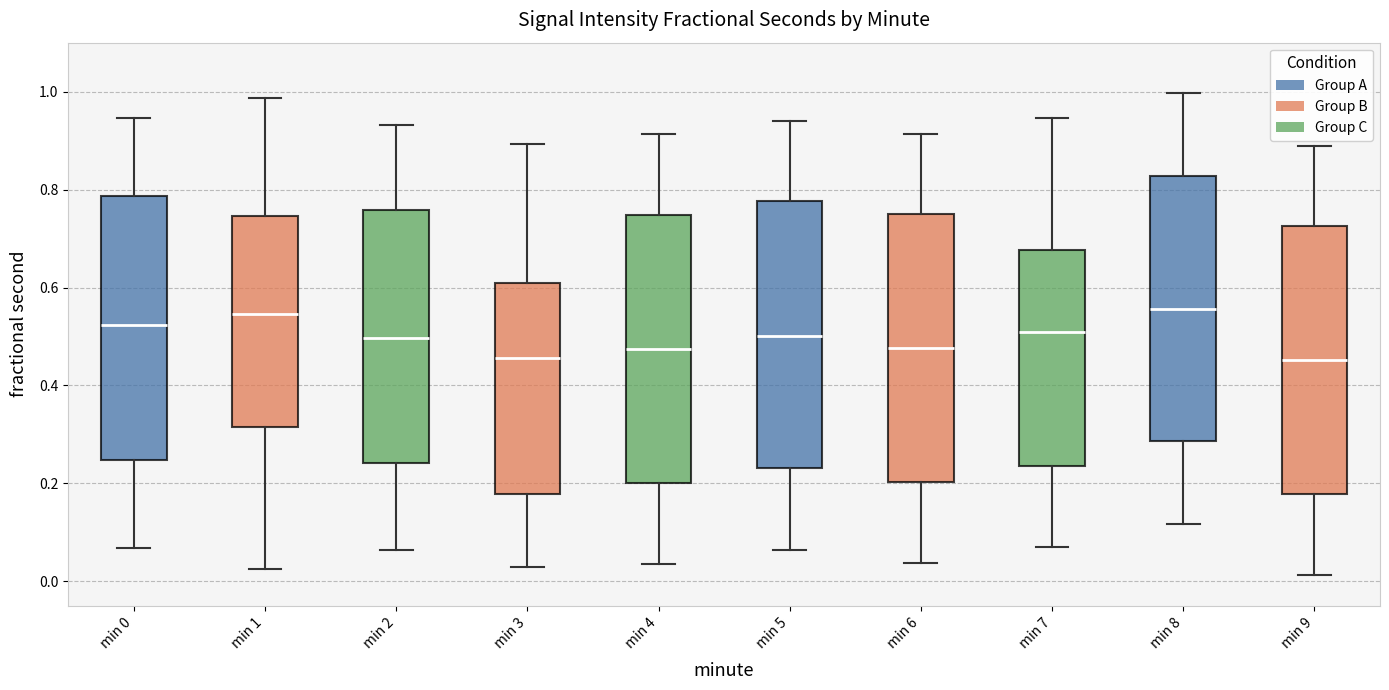

Reading left to right, read every box against the y-axis: the position of its median line, the range the box covers, and the ends of its whiskers. The values are not printed on the chart, so give them approximately, as read against the axis.

min 0: median 0.52, box 0.24 to 0.78, whiskers 0.06 to 0.94
min 1: median 0.54, box 0.32 to 0.74, whiskers 0.02 to 0.98
min 2: median 0.50, box 0.24 to 0.76, whiskers 0.06 to 0.94
min 3: median 0.46, box 0.18 to 0.60, whiskers 0.02 to 0.90
min 4: median 0.48, box 0.20 to 0.74, whiskers 0.04 to 0.92
min 5: median 0.50, box 0.24 to 0.78, whiskers 0.06 to 0.94
min 6: median 0.48, box 0.20 to 0.74, whiskers 0.04 to 0.92
min 7: median 0.50, box 0.24 to 0.68, whiskers 0.08 to 0.94
min 8: median 0.56, box 0.28 to 0.82, whiskers 0.12 to 1.00
min 9: median 0.46, box 0.18 to 0.72, whiskers 0.02 to 0.88